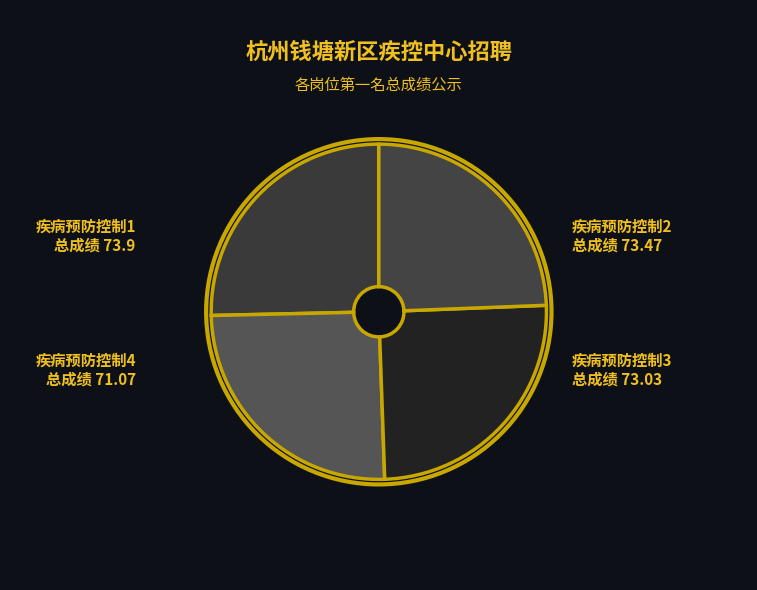

How many segments does this pie chart have?

4